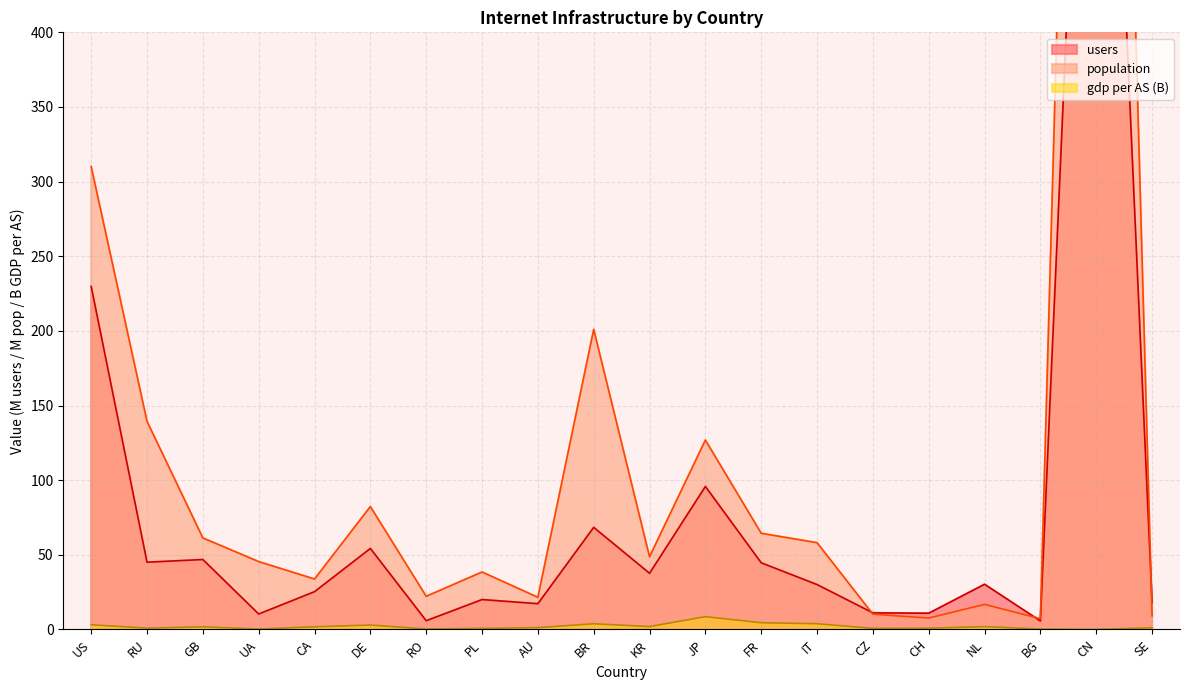

At how many categories does at least one series exceed 1335?

1